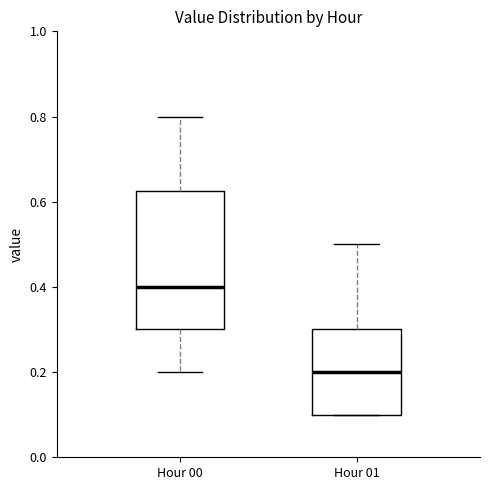

Reading left to right, read every box against the y-axis: the position of its median line, the range the box covers, and the ends of its whiskers. The values are not printed on the chart, so give them approximately, as read against the axis.

Hour 00: median 0.40, box 0.30 to 0.62, whiskers 0.20 to 0.80
Hour 01: median 0.20, box 0.10 to 0.30, whiskers 0.10 to 0.50